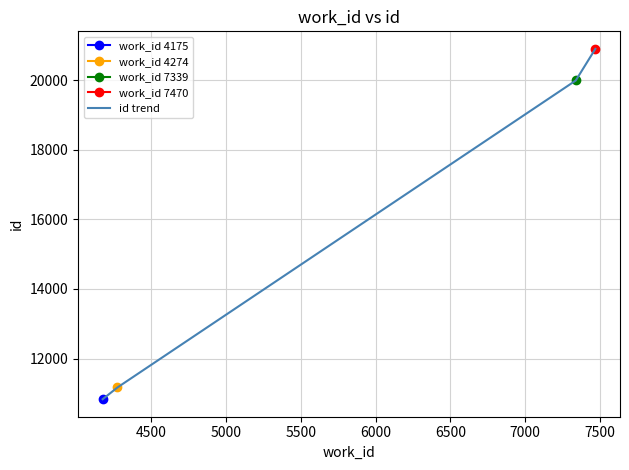

True or false: id trend has more than 2 points higher than both neighbors.

False